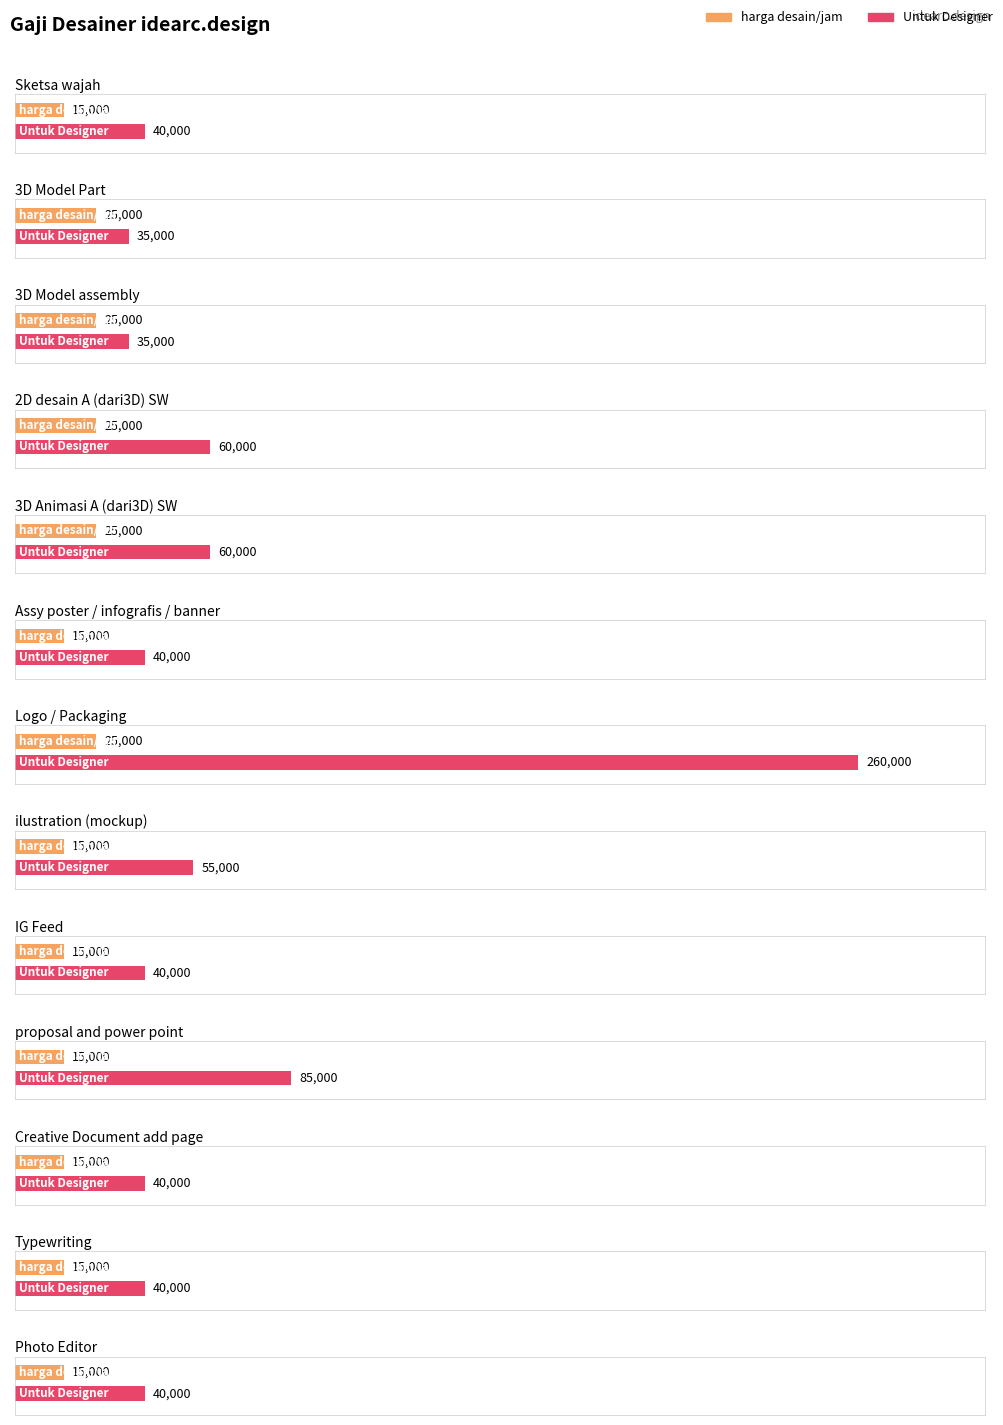

The value of Standard jam at proposal and power point is 5. True or false?

True